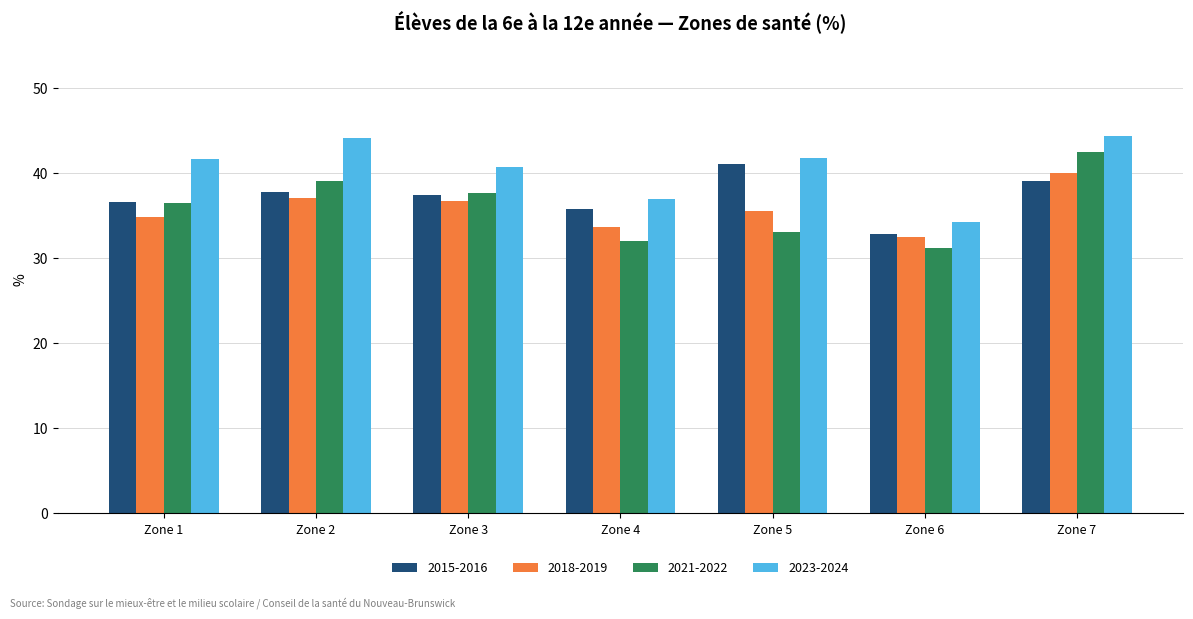

What is the value of the 2015-2016 bar at the 3rd from the left?

37.4